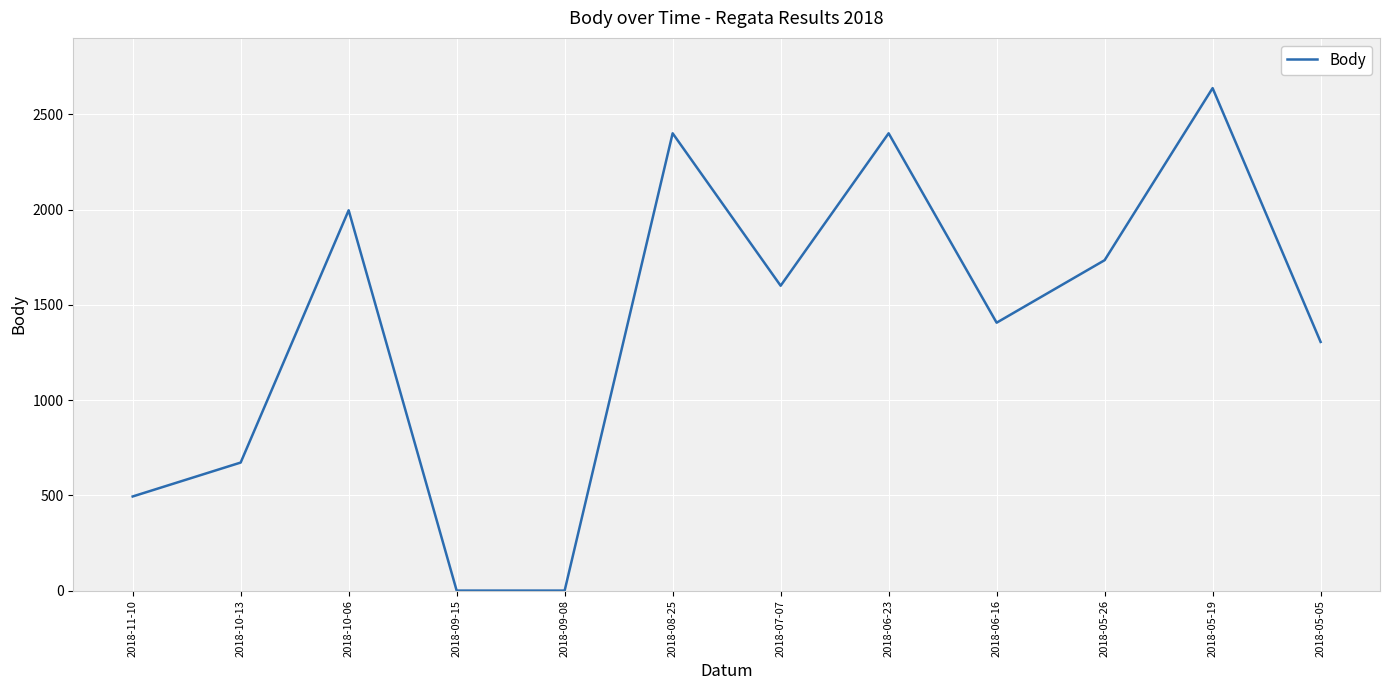

What is the difference between the maximum and minimum values?

2637